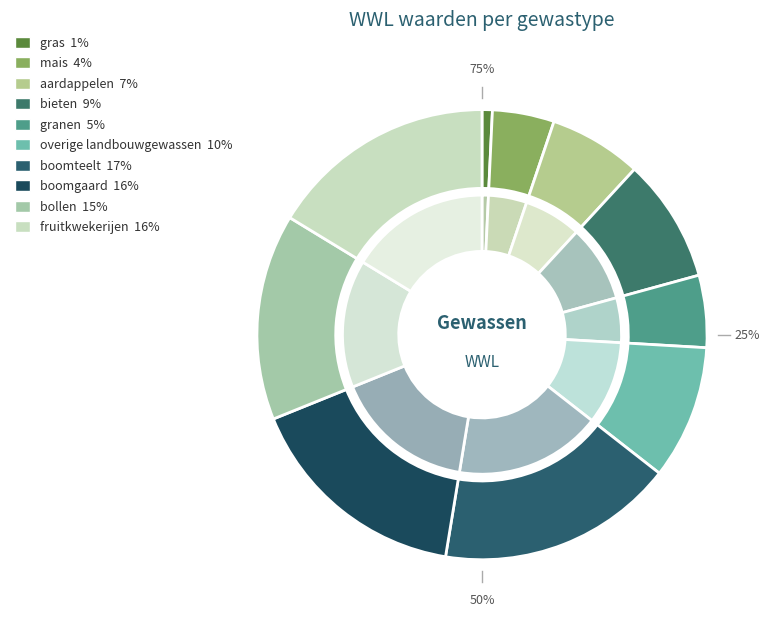

Which slice is the largest?

boomteelt